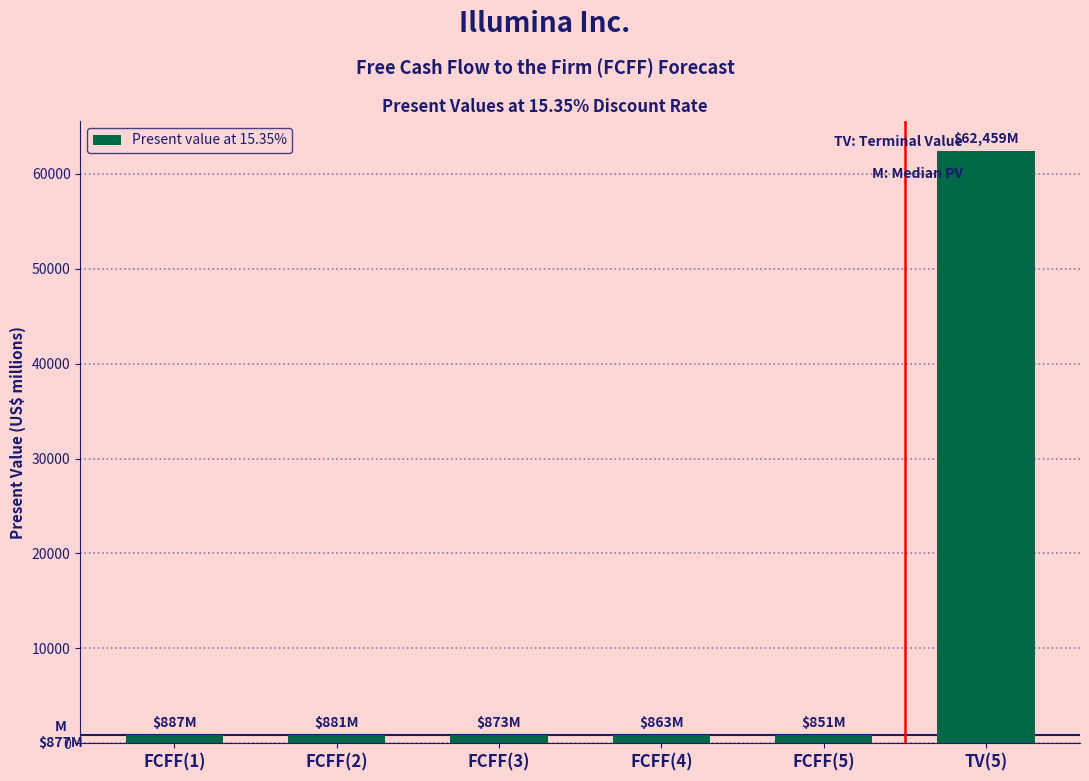

At which category does the chart reach its peak across all series?

TV(5)